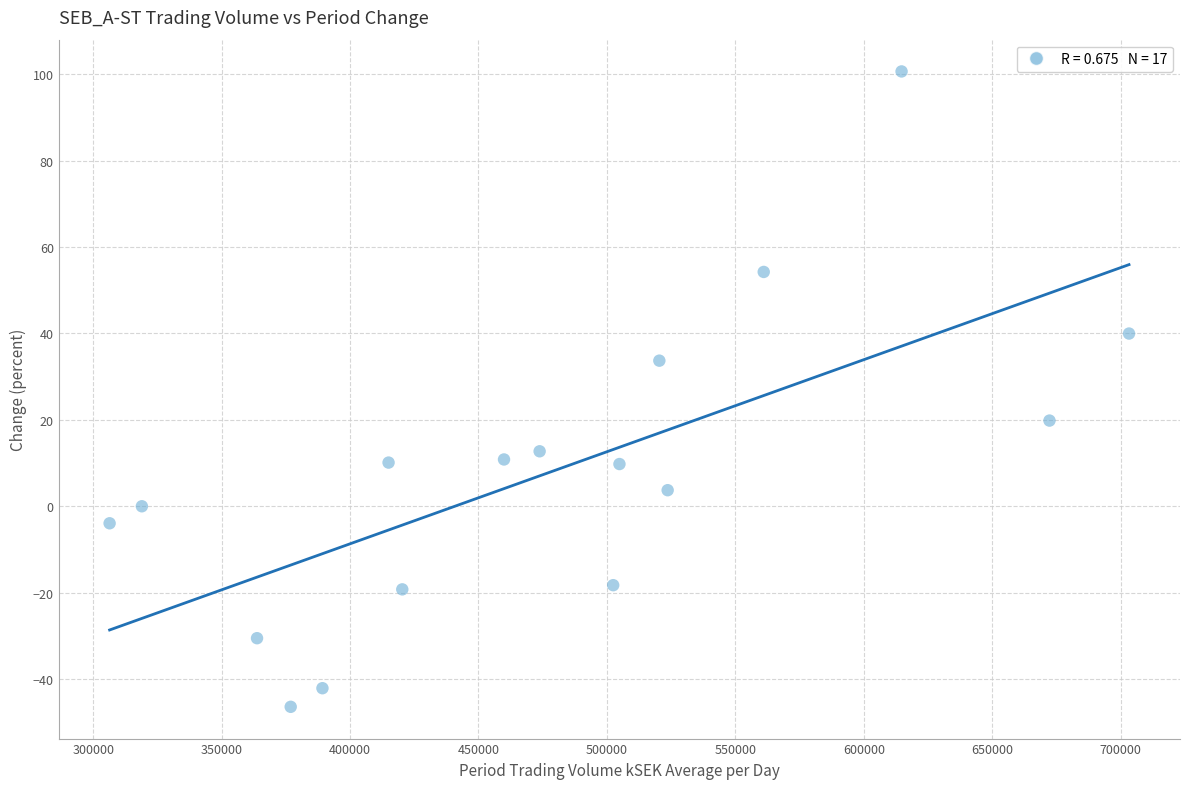

What is the range of Y values (max minus min)?

147.0